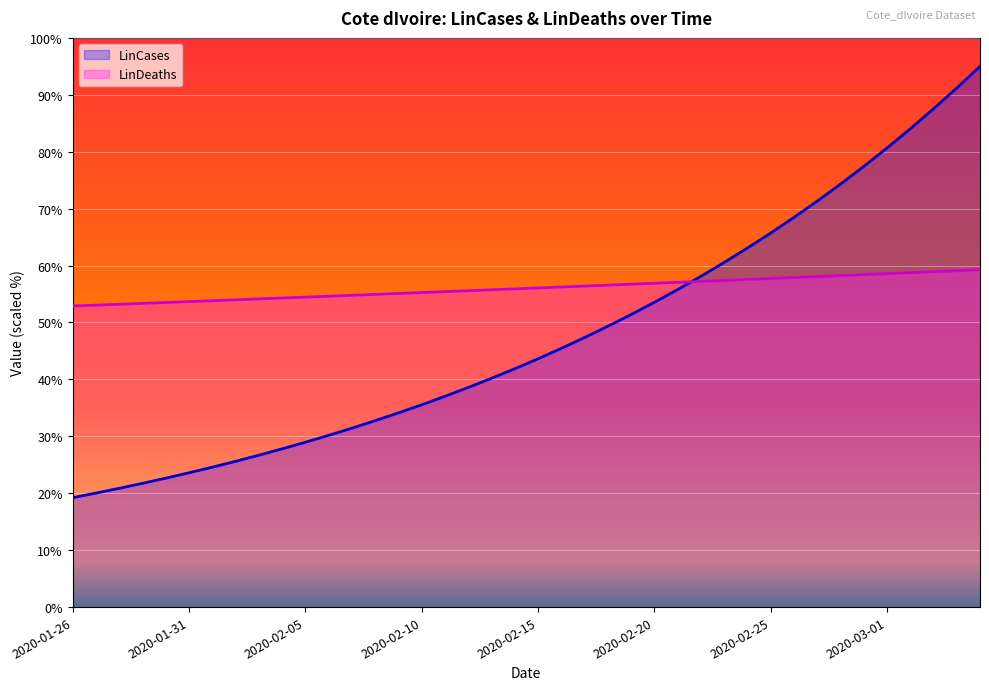

What is the sum of all LinDeaths values?

2240.8